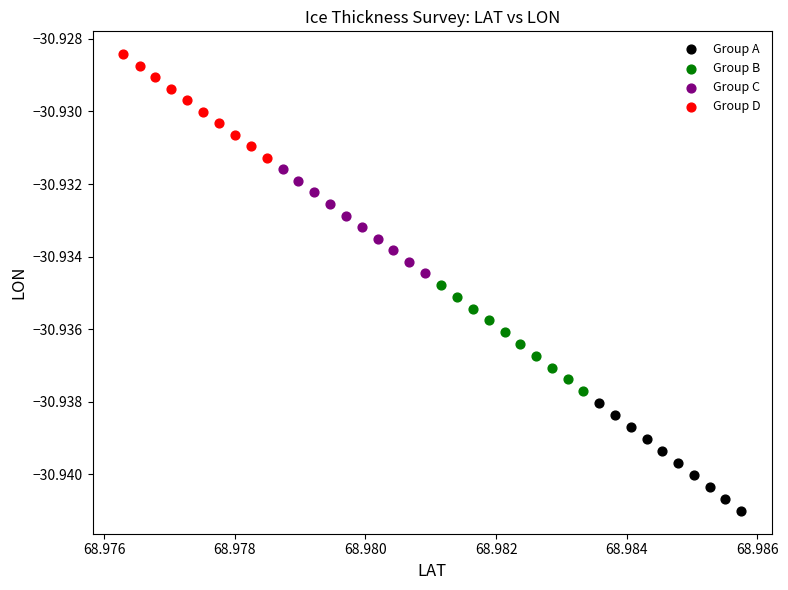

What are all the series names shown in the legend?

Group A, Group B, Group C, Group D